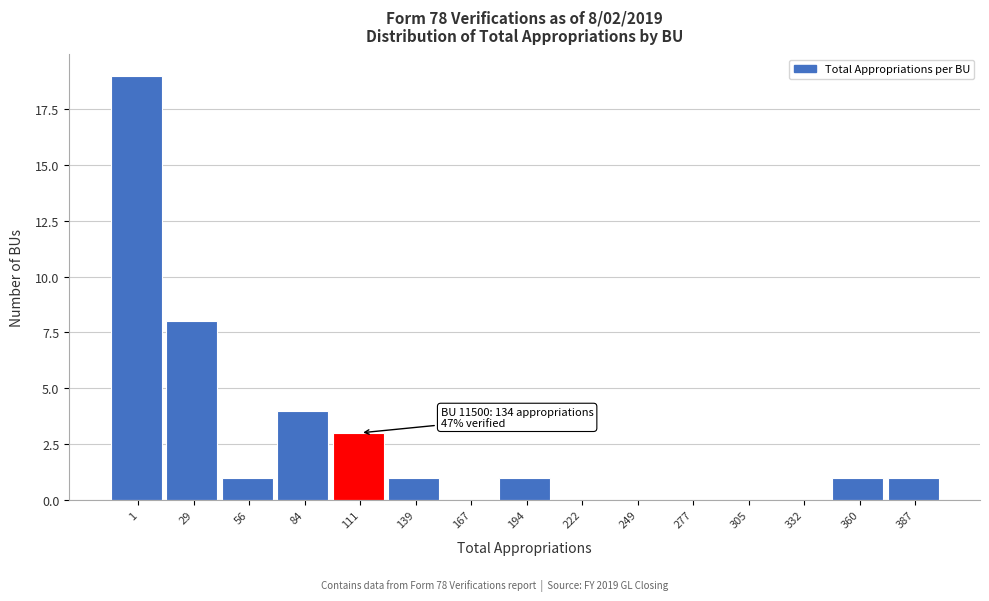

Reading right to left, what are all the values shown in this chart?

387=1	360=1	332=0	305=0	277=0	249=0	222=0	194=1	167=0	139=1	111=3	84=4	56=1	29=8	1=19